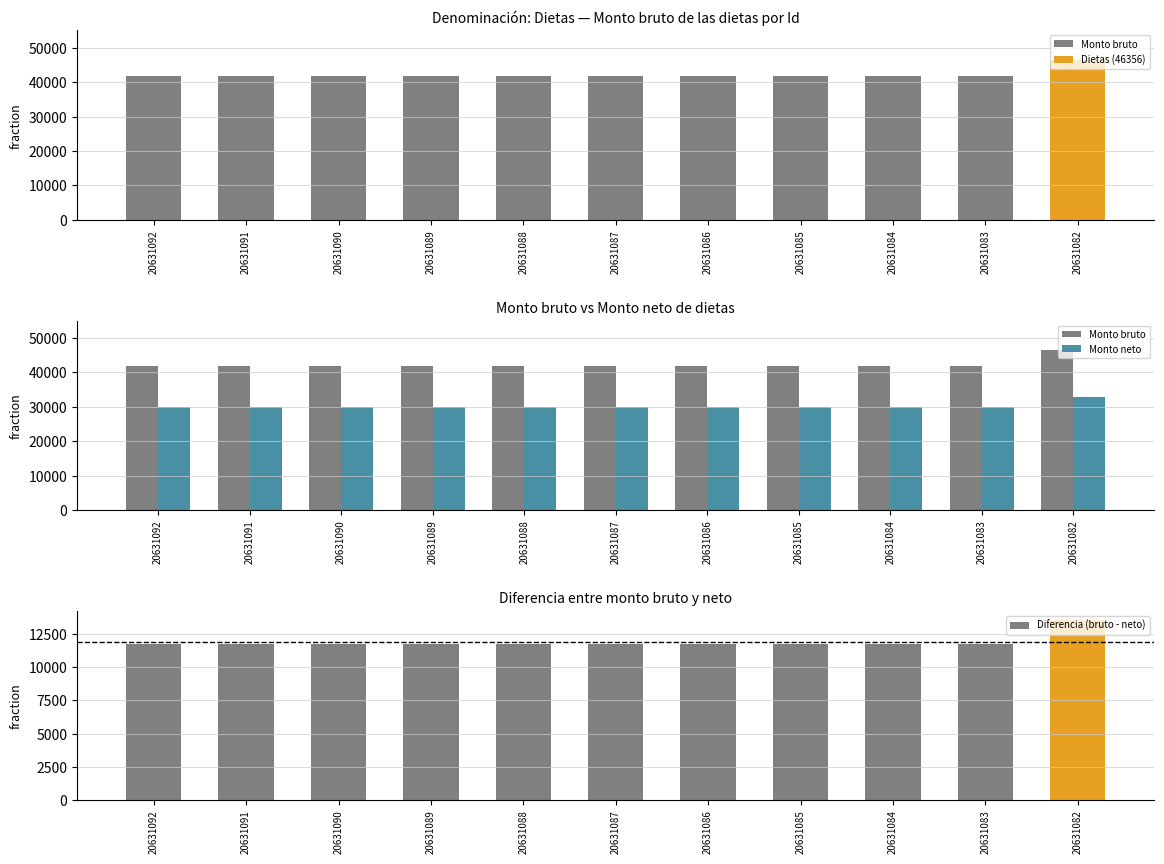

Where is Monto neto nearest to the value 31389?

20631092